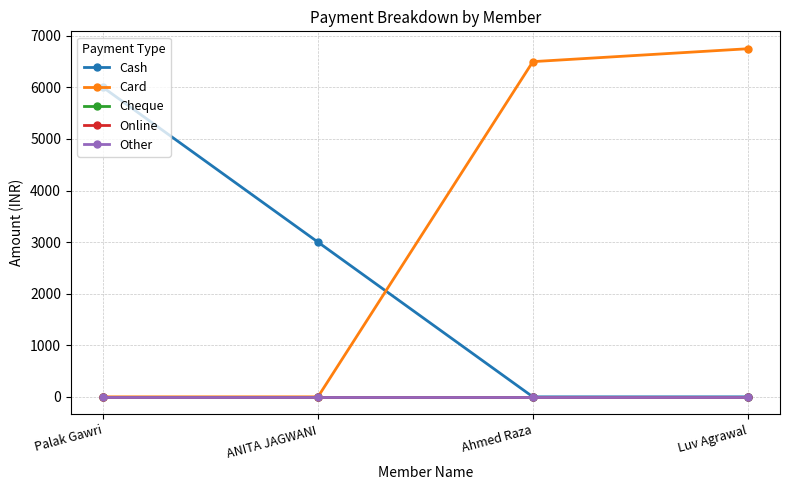

Does the chart have visible grid lines?

Yes